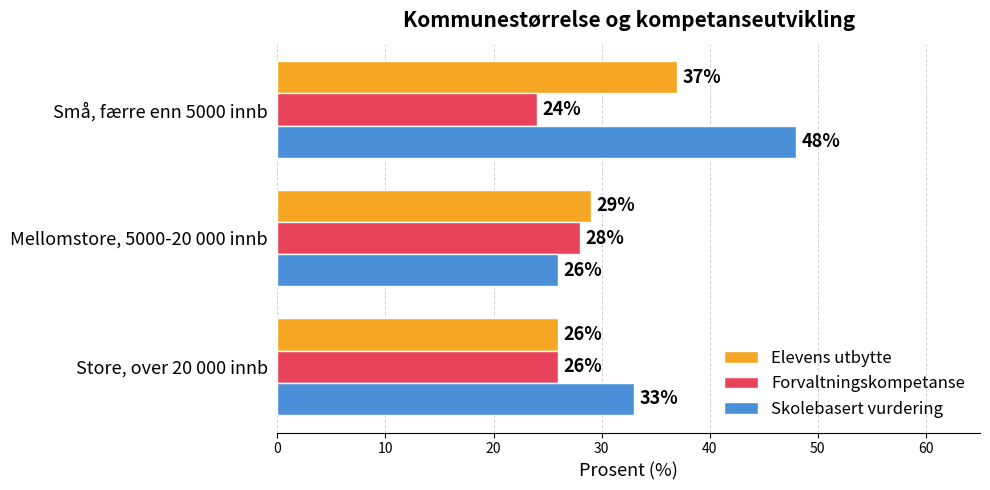

Which series has the largest total across all categories?

Skolebasert vurdering